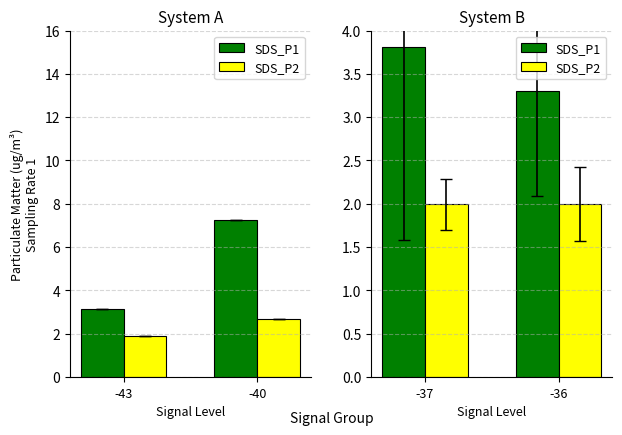

How many groups of bars are there?

2